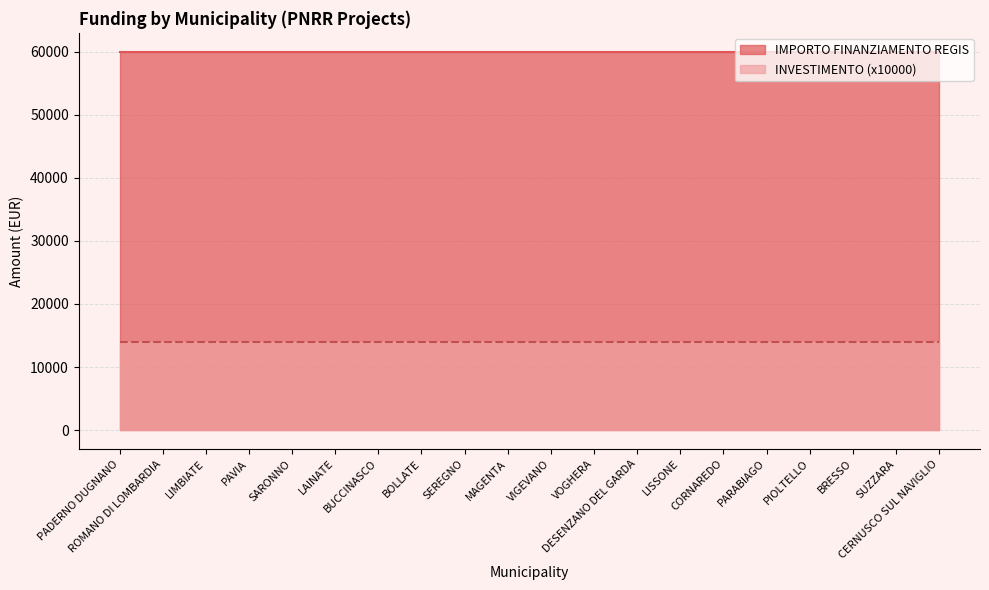

Which category has the lowest value in the IMPORTO FINANZIAMENTO REGIS series?

PADERNO DUGNANO